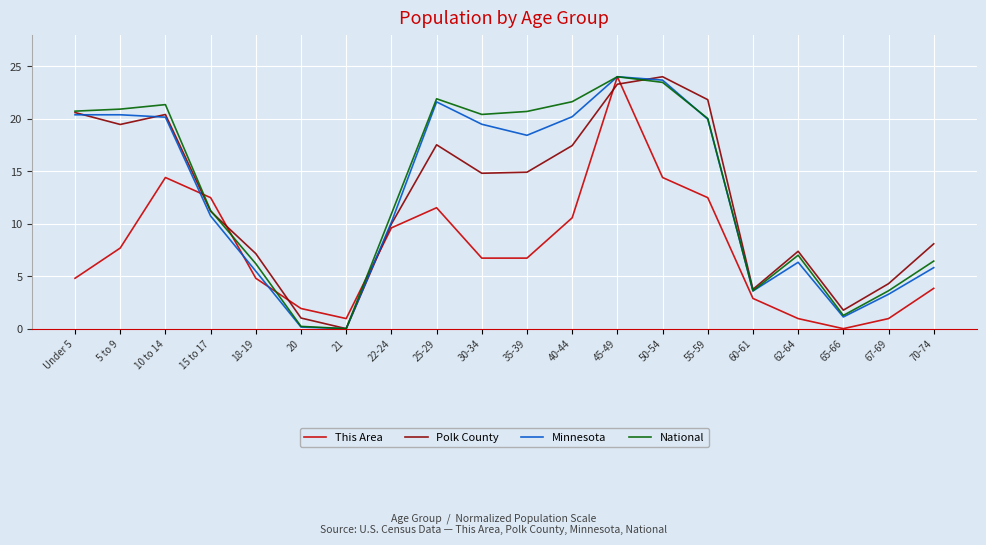

True or false: National has a value of 11.2 at 62-64.

False